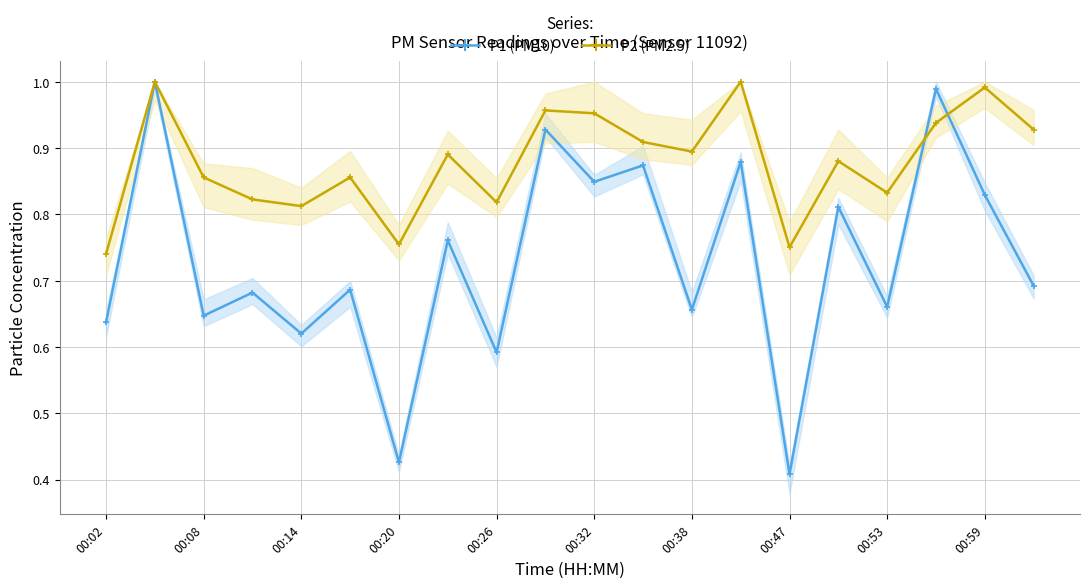

What is the difference between the maximum and minimum values in the P1 (PM10) series?

0.6